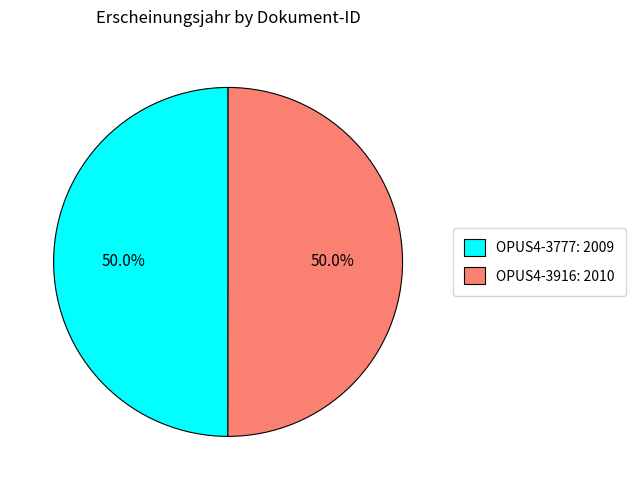

To the nearest percent, what portion does OPUS4-3916 represent?

50%